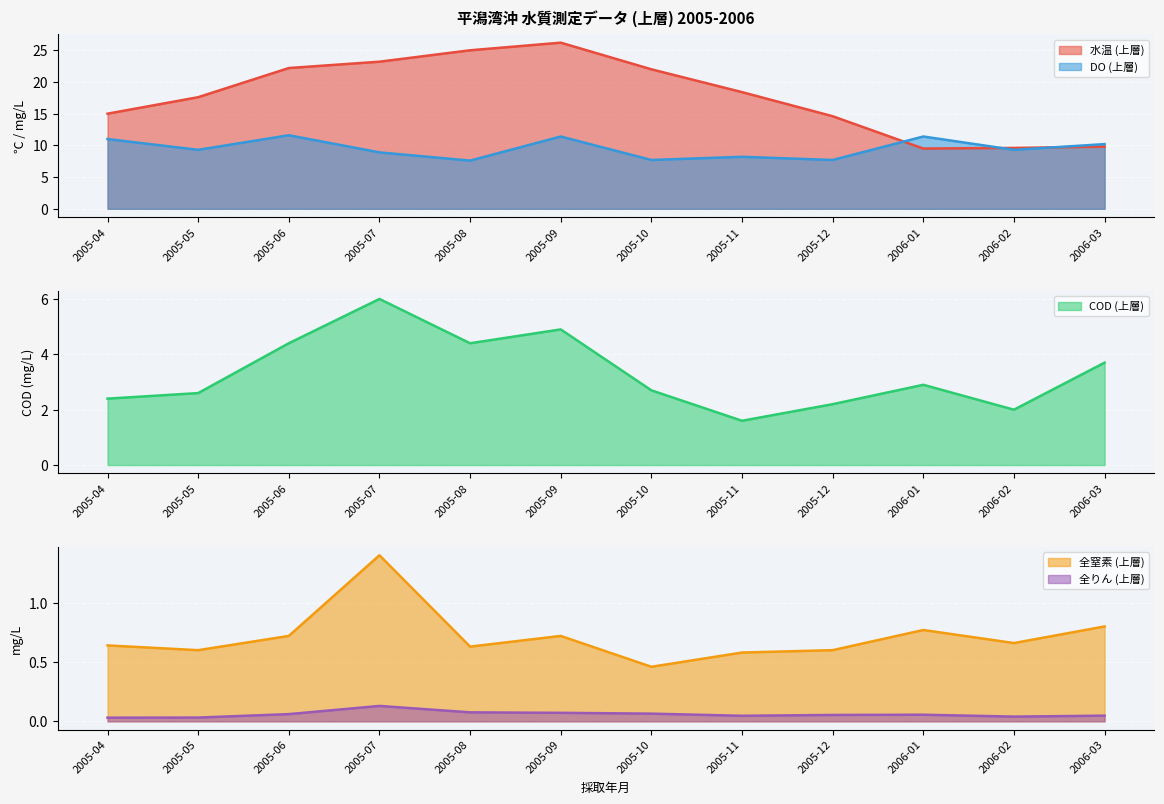

What is the label of the 12th point from the left?

2006-03